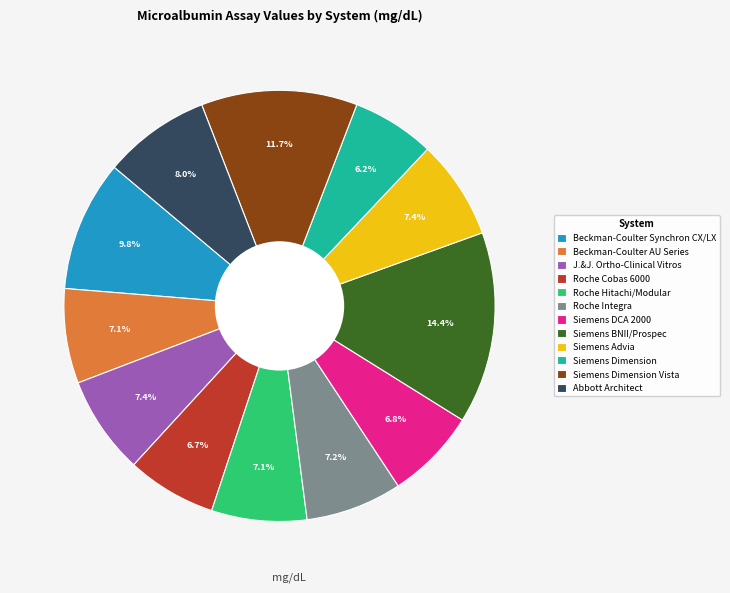

What is the smallest slice in the pie chart?

Siemens Dimension